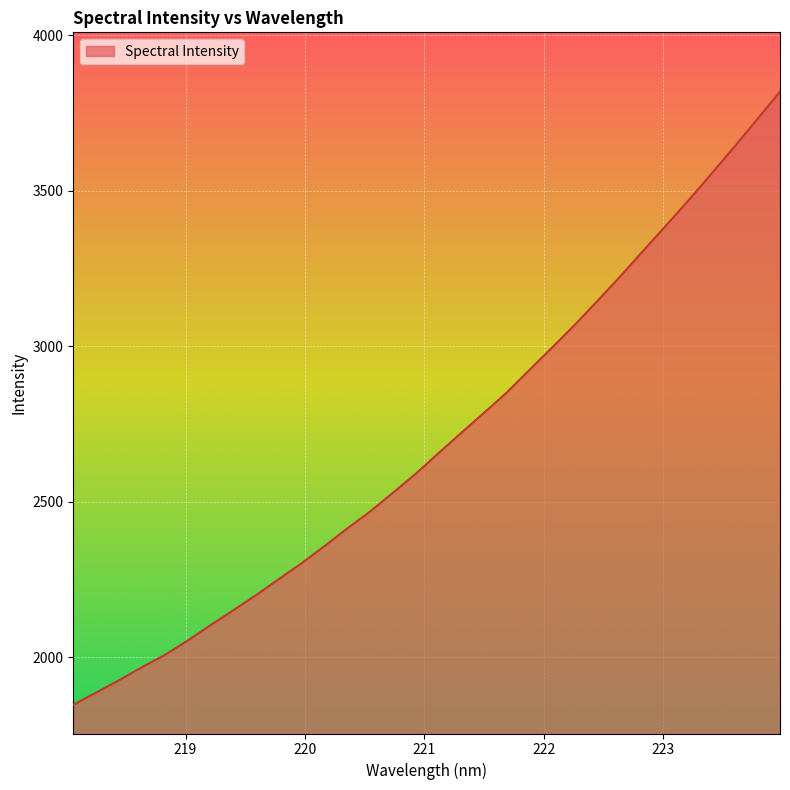

What is the difference between the maximum and minimum values?

1971.4